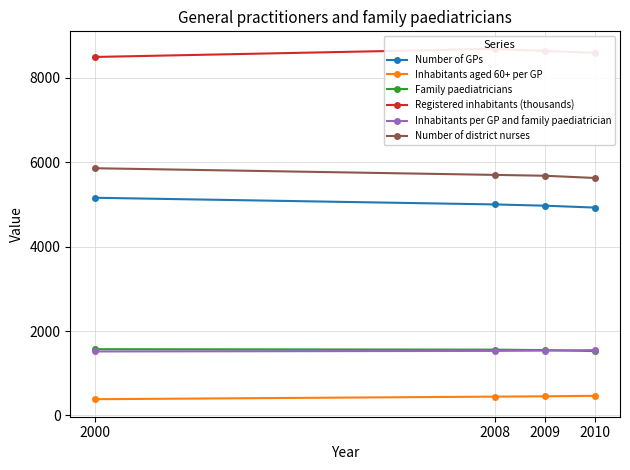

What are all the series names shown in the legend?

Number of GPs, Inhabitants aged 60+ per GP, Family paediatricians, Registered inhabitants (thousands), Inhabitants per GP and family paediatrician, Number of district nurses